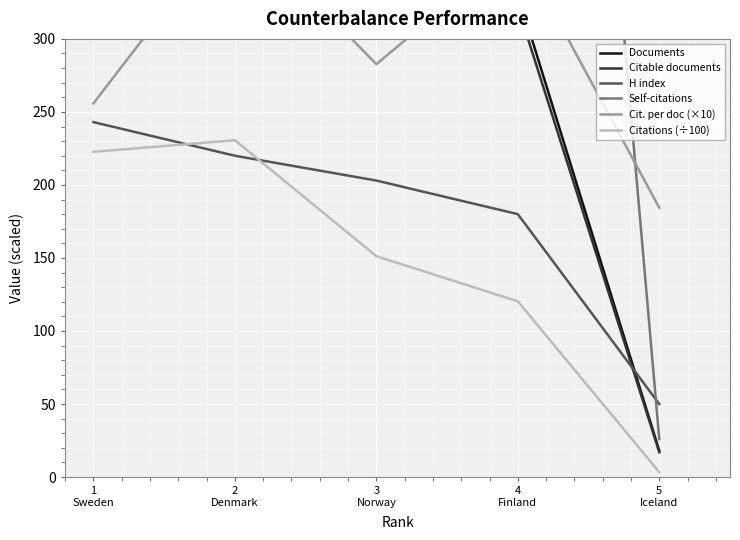

Which series changed the most between 3
Norway and 5
Iceland?

Self-citations